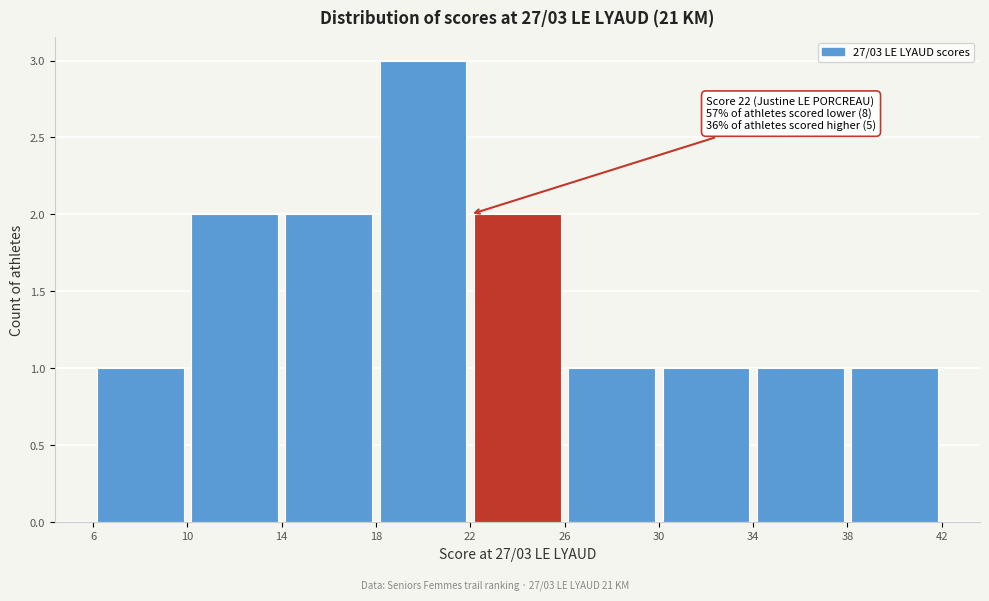

Which range on the x-axis has the tallest bar?

18 to 22